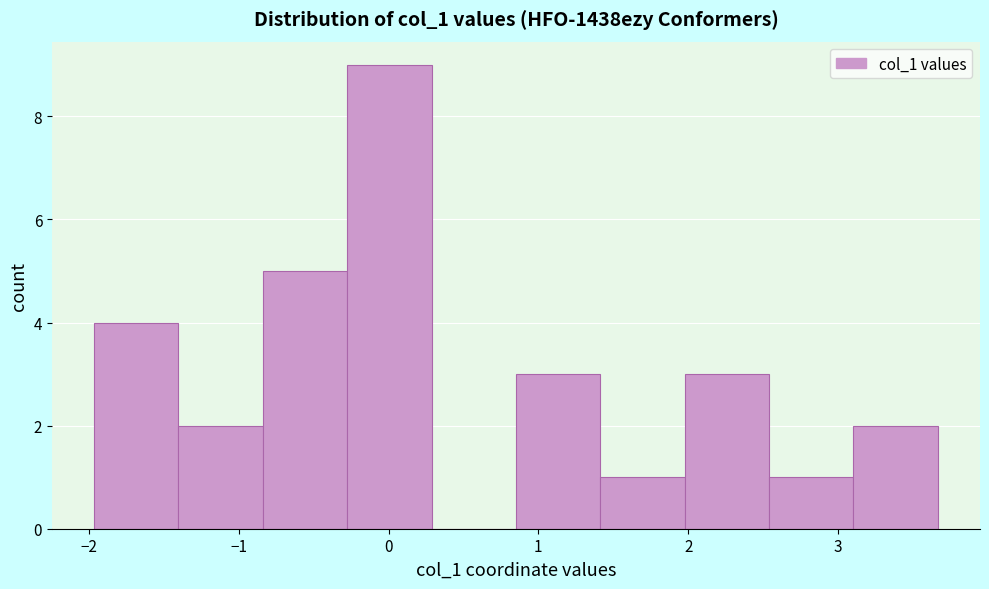

Reading left to right, transcribe this chart: for each bar, give the range it covers on the x-axis and its height. Neither the bar edges nor the heights are printed on the chart, so give them approximately, as read against the axes.

-2.0 to -1.4: 4
-1.4 to -0.8: 2
-0.8 to -0.3: 5
-0.3 to 0.3: 9
0.3 to 0.9: 0
0.9 to 1.4: 3
1.4 to 2.0: 1
2.0 to 2.5: 3
2.5 to 3.1: 1
3.1 to 3.7: 2